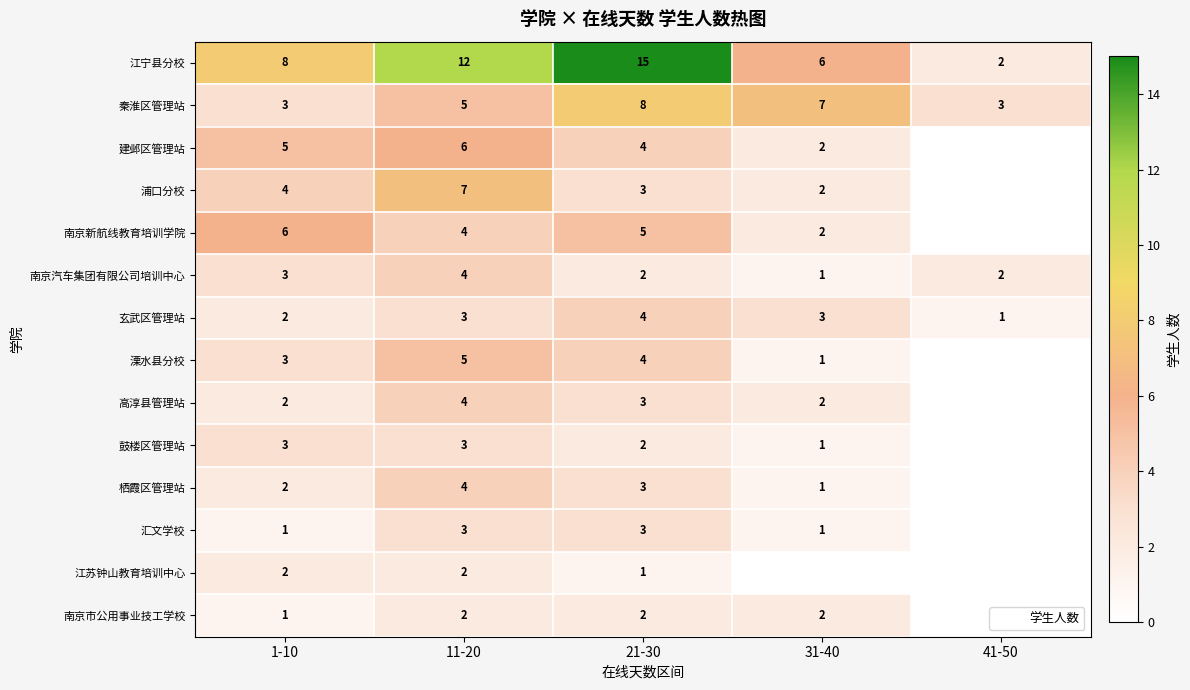

What is the sum of the 南京新航线教育培训学院 values at 11-20 and 41-50?

4